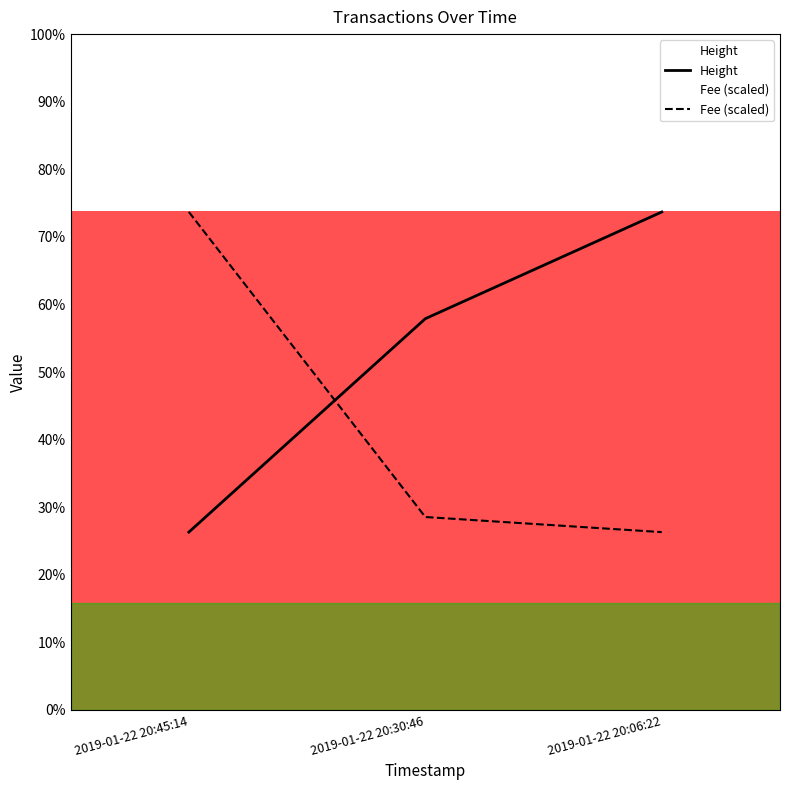

The value of Height at 2019-01-22 20:06:22 is 4462.0. True or false?

True